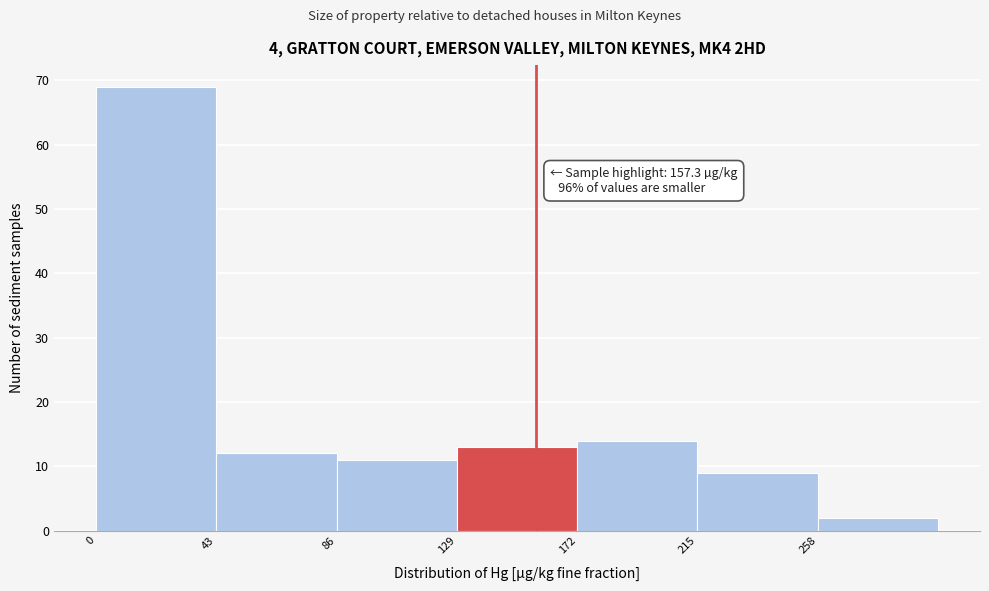

Which range on the x-axis has the tallest bar?

0 to 43